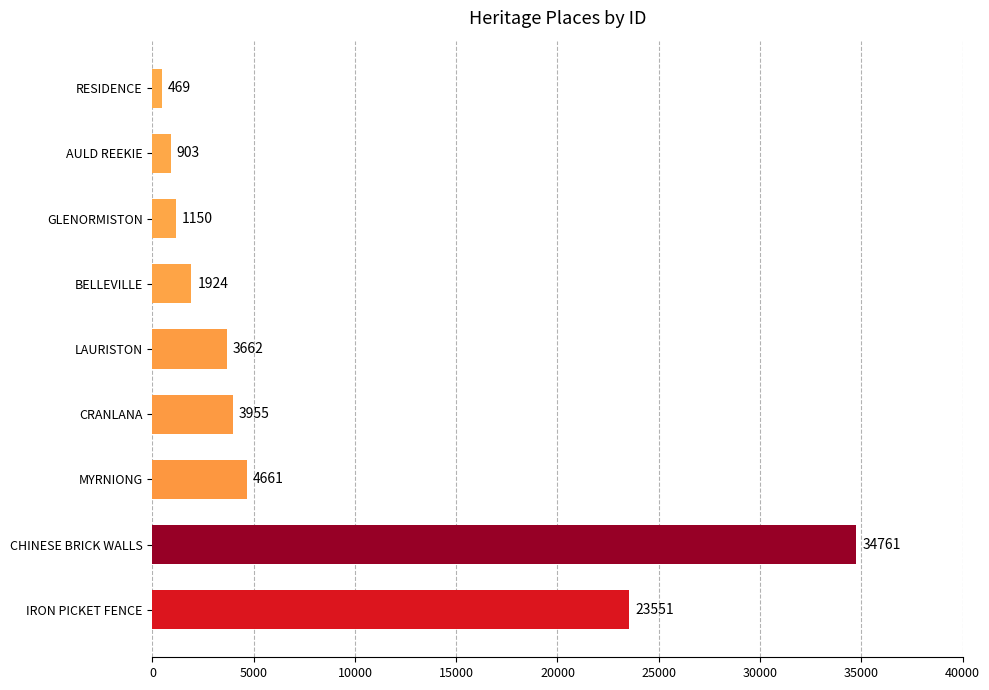

How many series are shown in this chart?

1